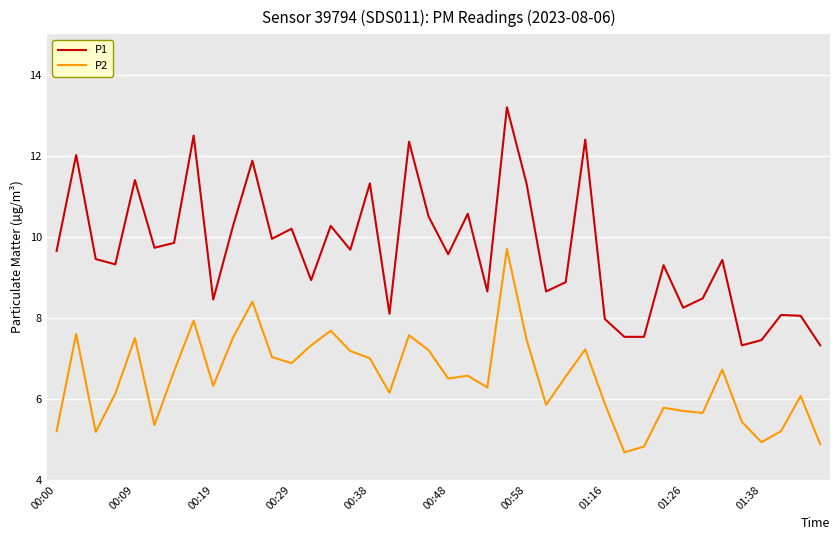

What is the smallest value displayed?

4.7